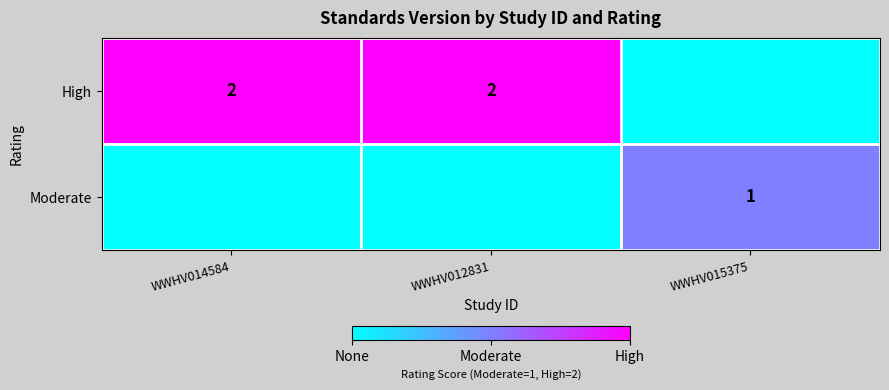

Is the value of High at WWHV012831 greater than the value of Moderate at WWHV015375?

Yes